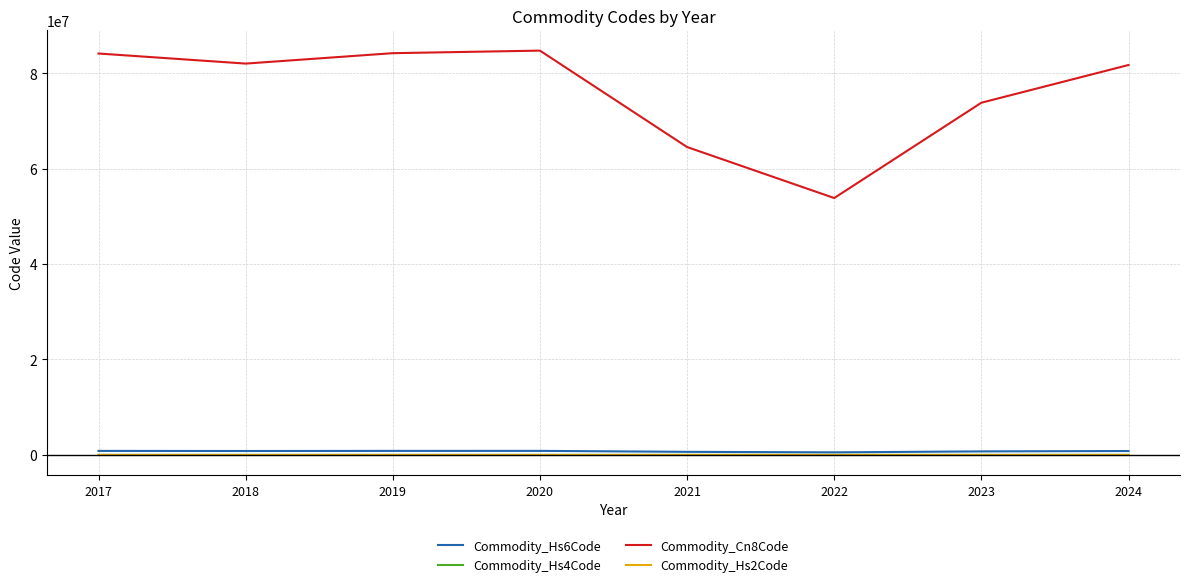

What is the difference between the maximum and second lowest values in the Commodity_Hs2Code series?

20.0